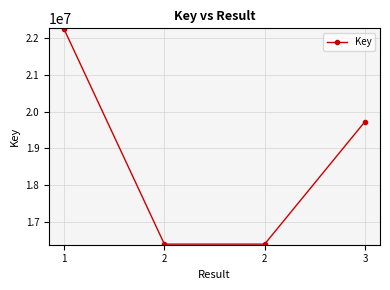

Does the chart have visible grid lines?

Yes